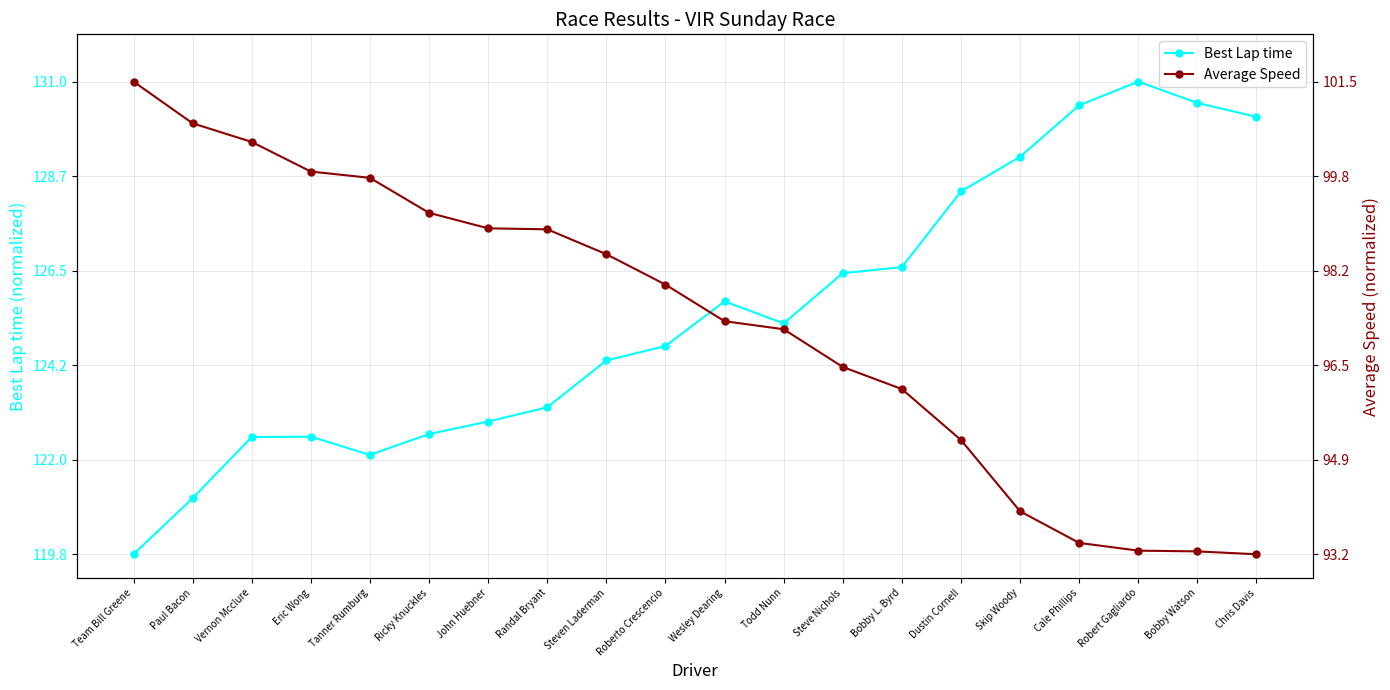

How many values in the Average Speed series exceed 0?

19